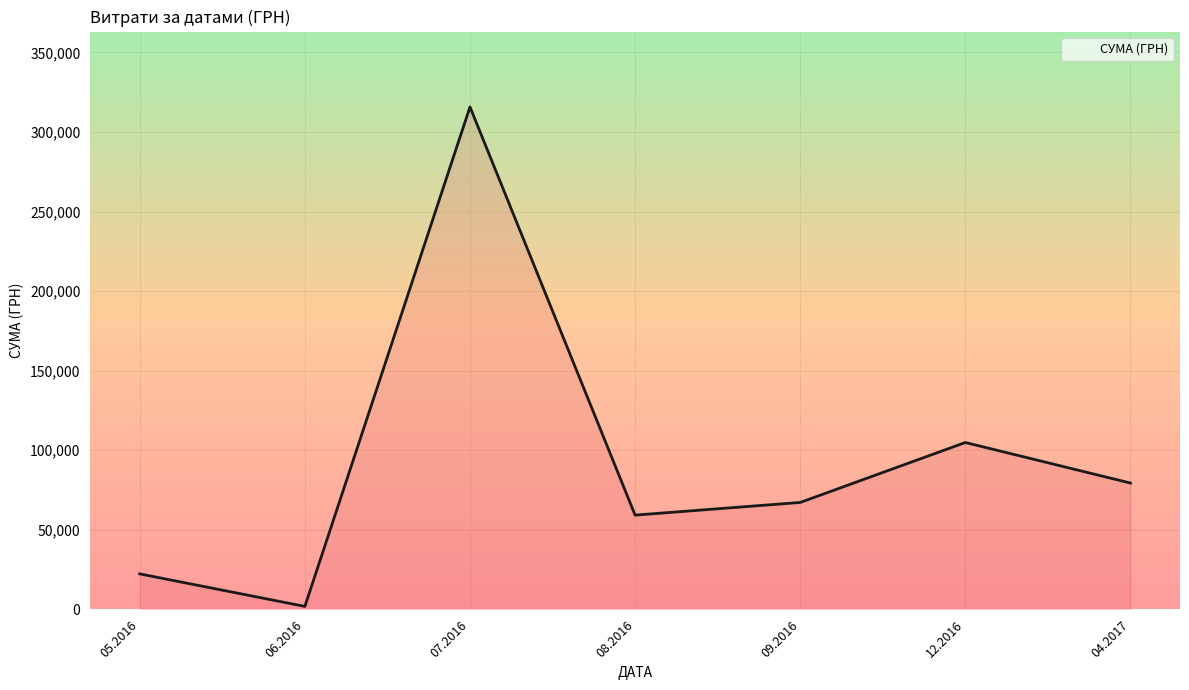

List the labels in order of value, smallest first.

06.2016, 05.2016, 08.2016, 09.2016, 04.2017, 12.2016, 07.2016